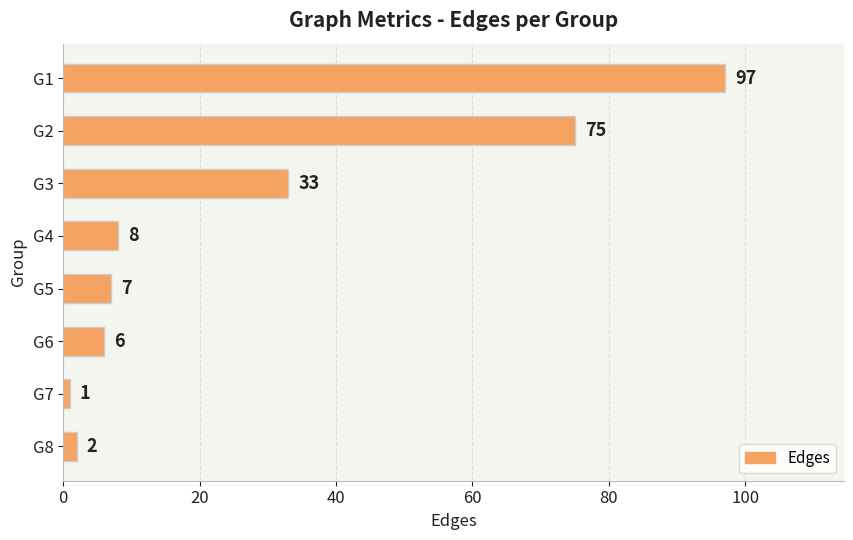

Reading top to bottom, what are all the values shown in this chart?

97	75	33	8	7	6	1	2